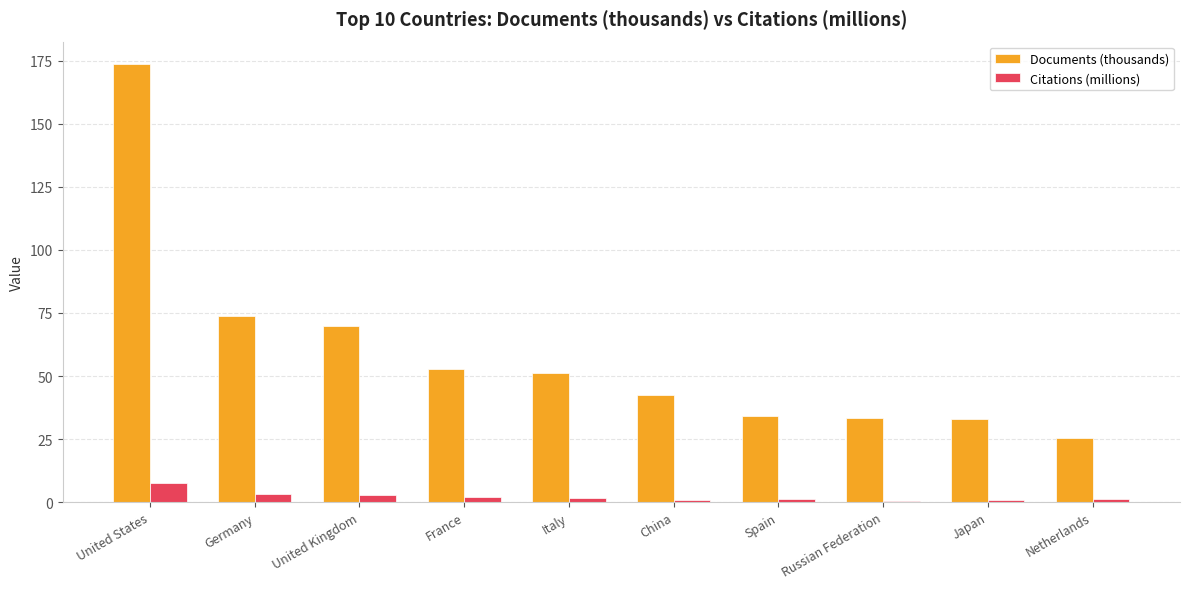

Rank the series by their maximum value, from lowest to highest.

Citations (millions), Documents (thousands)